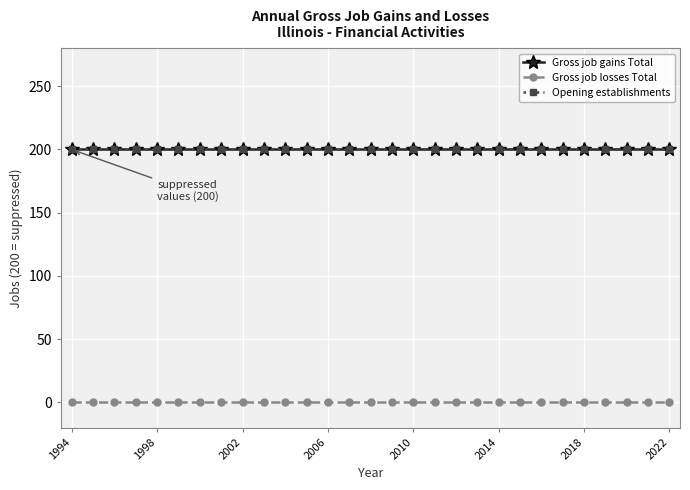

What is the maximum value shown in the chart?

200